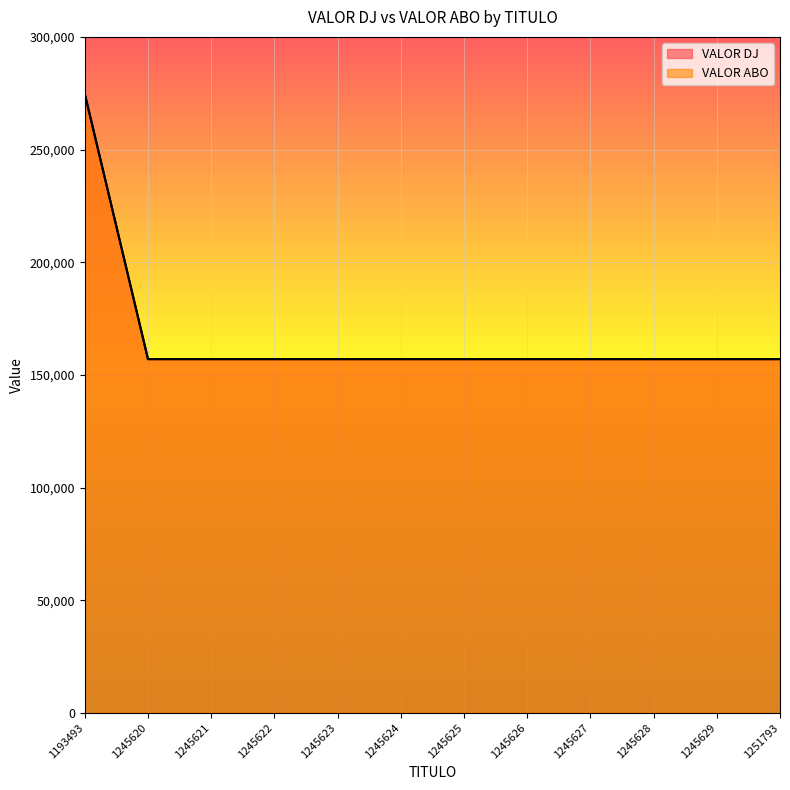

Which has a higher value, 1245629 or 1245626?

1245629